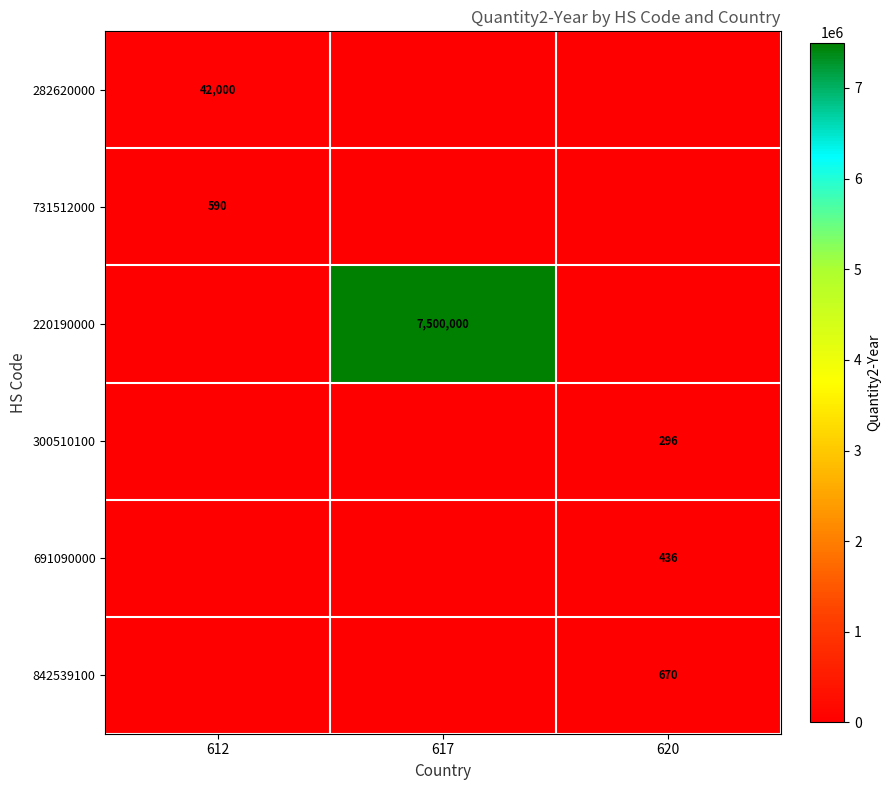

At how many categories does at least one series exceed 5792626?

1